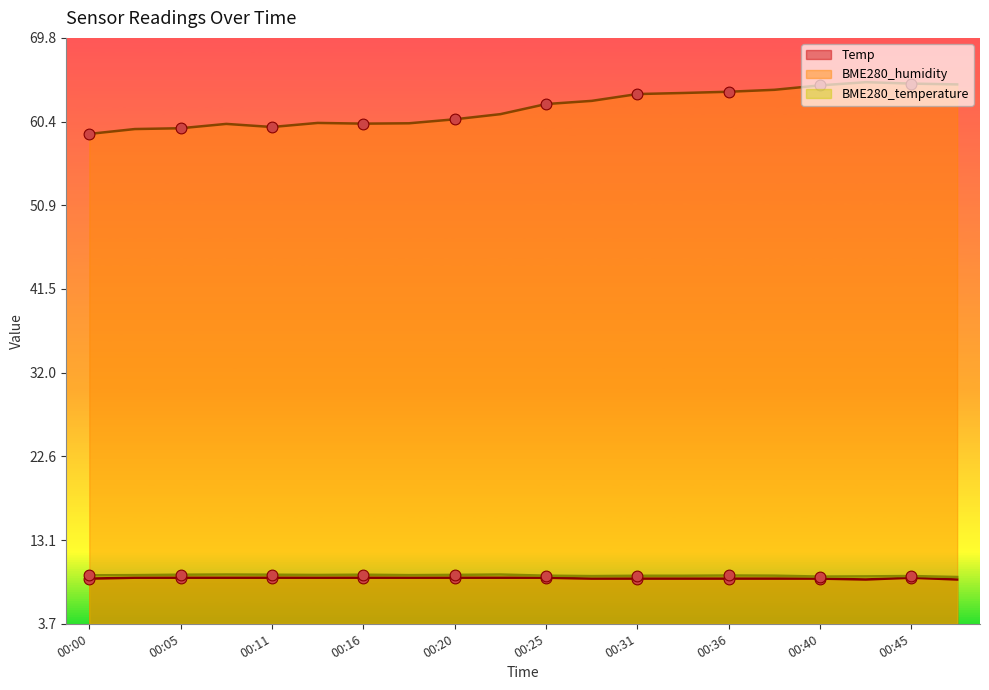

What are all the series names shown in the legend?

Temp, BME280_humidity, BME280_temperature